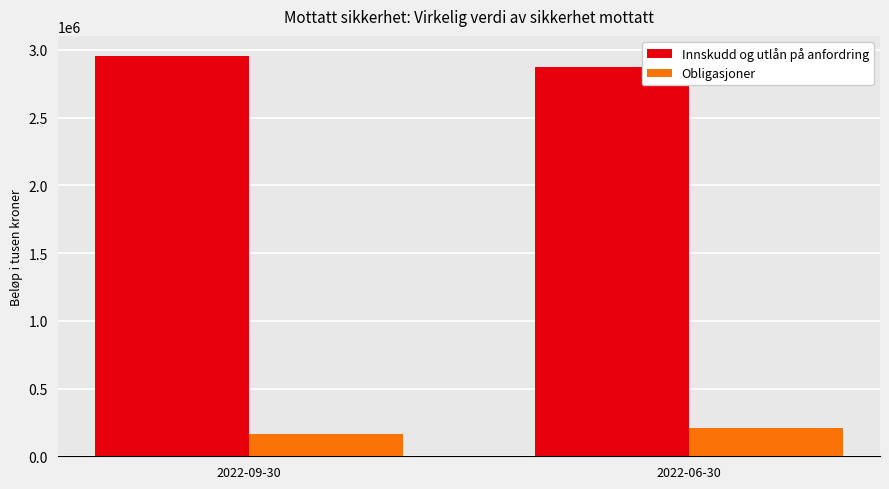

Where does the Innskudd og utlån på anfordring series first go above 2955474?

2022-09-30